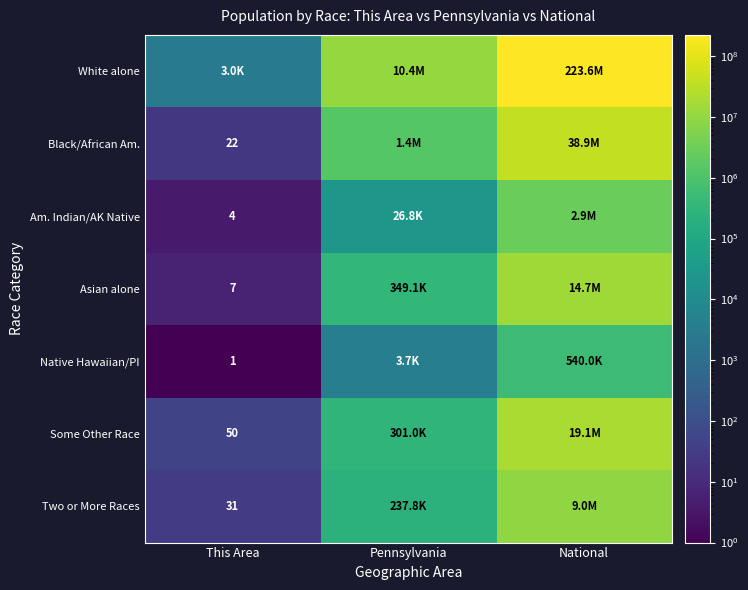

The value of Am. Indian/AK Native at This Area is 1. True or false?

False